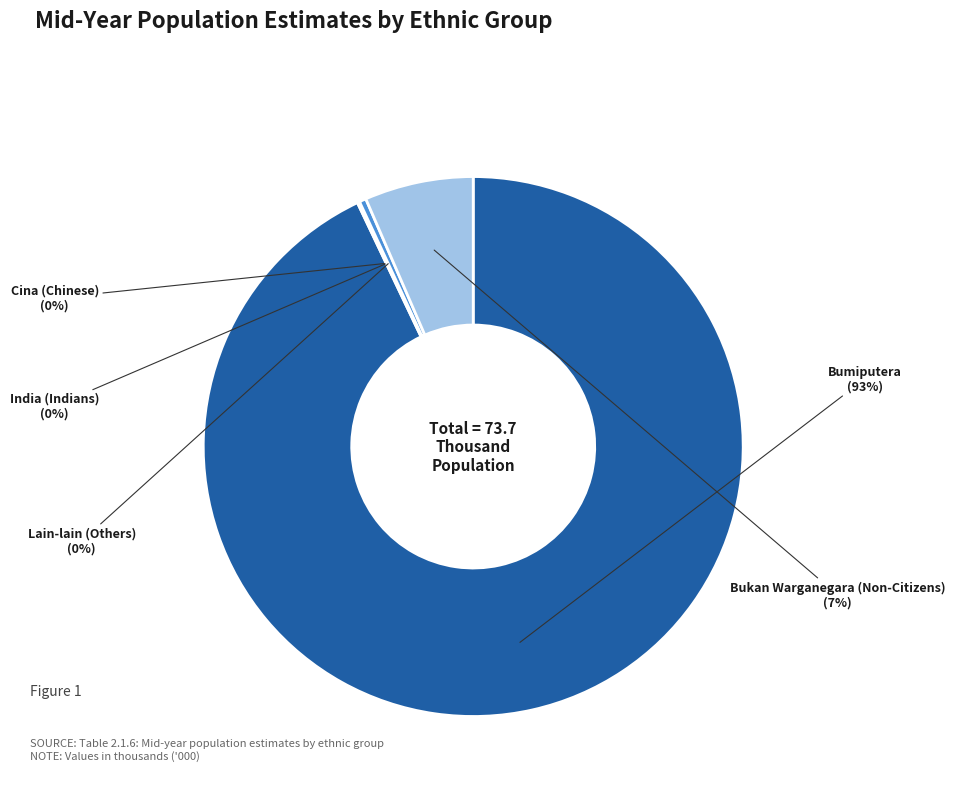

To the nearest percent, what is the difference between the largest and smallest slice percentages?

93%